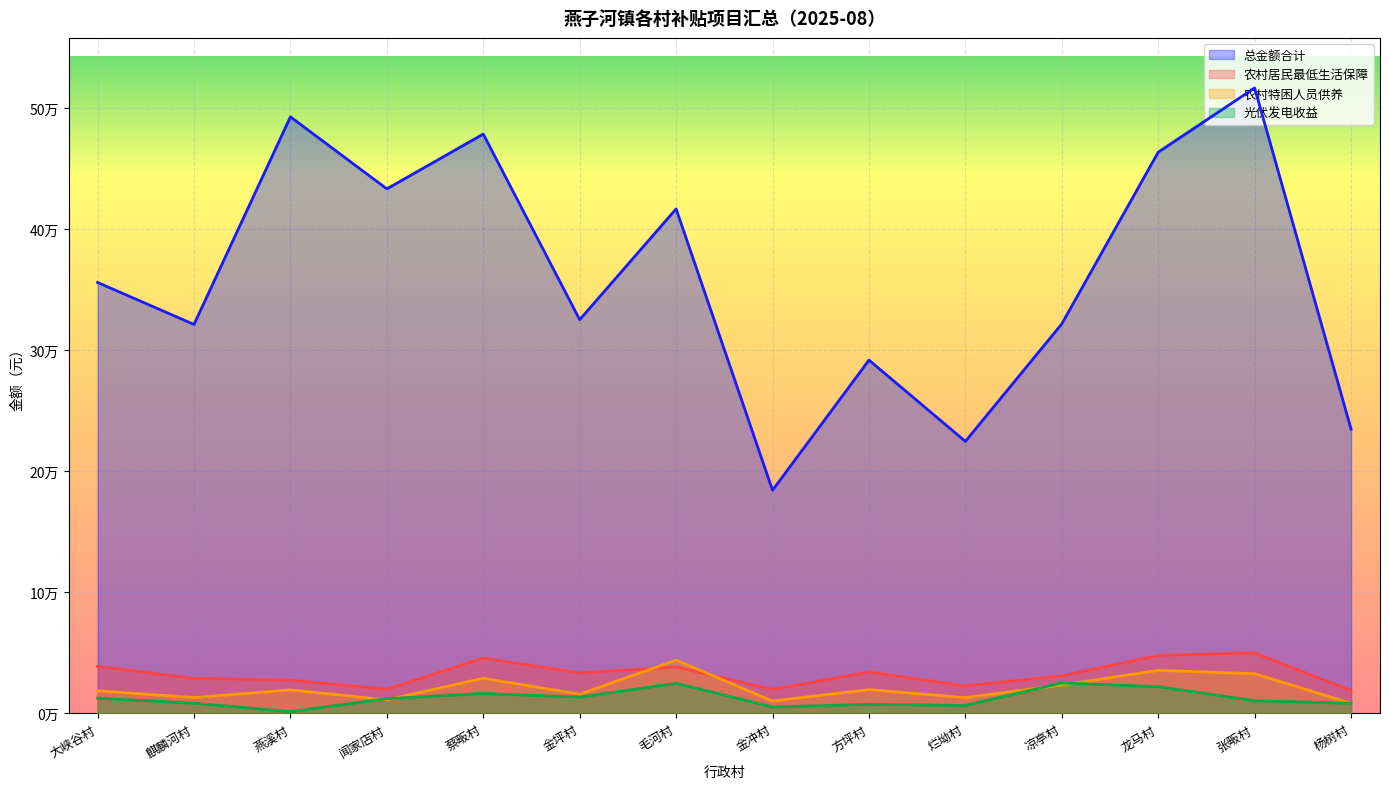

Which series has the largest total across all categories?

总金额合计